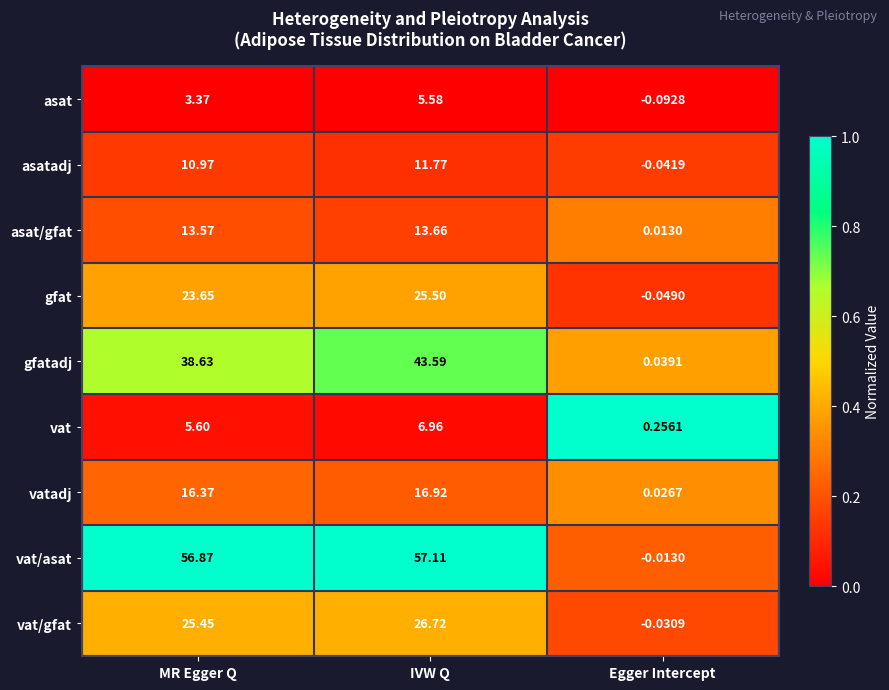

Between IVW Q and Egger Intercept, which series saw the biggest shift?

vat/asat